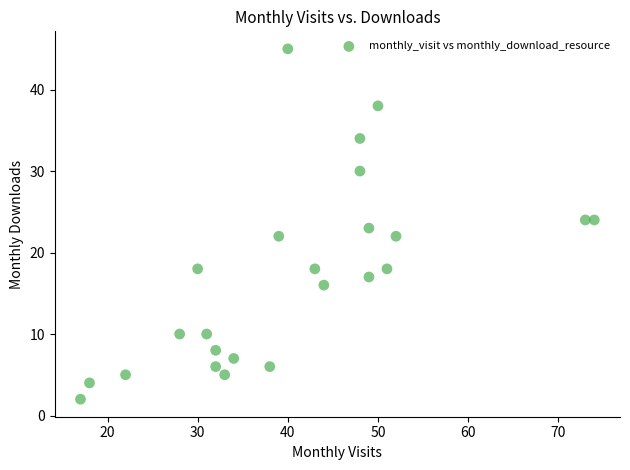

What is the range of X values (max minus min)?

57